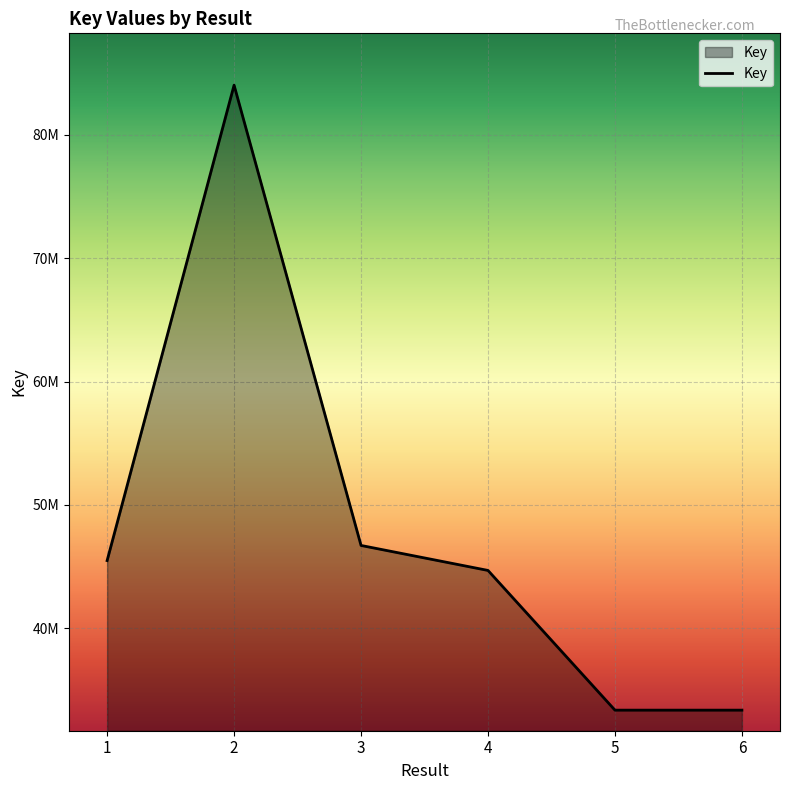

True or false: there are more than 1 points higher than both neighbors.

False